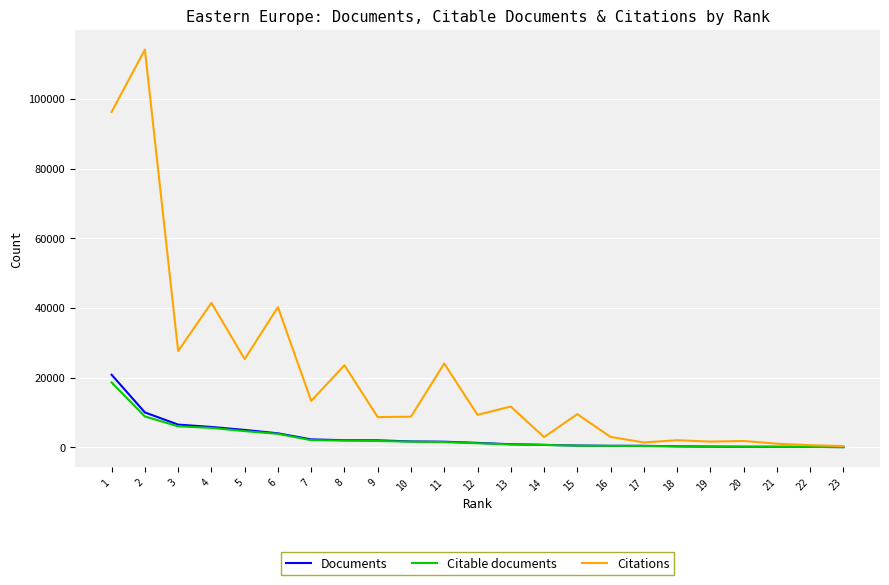

Where does the Documents series first go above 1277?

1